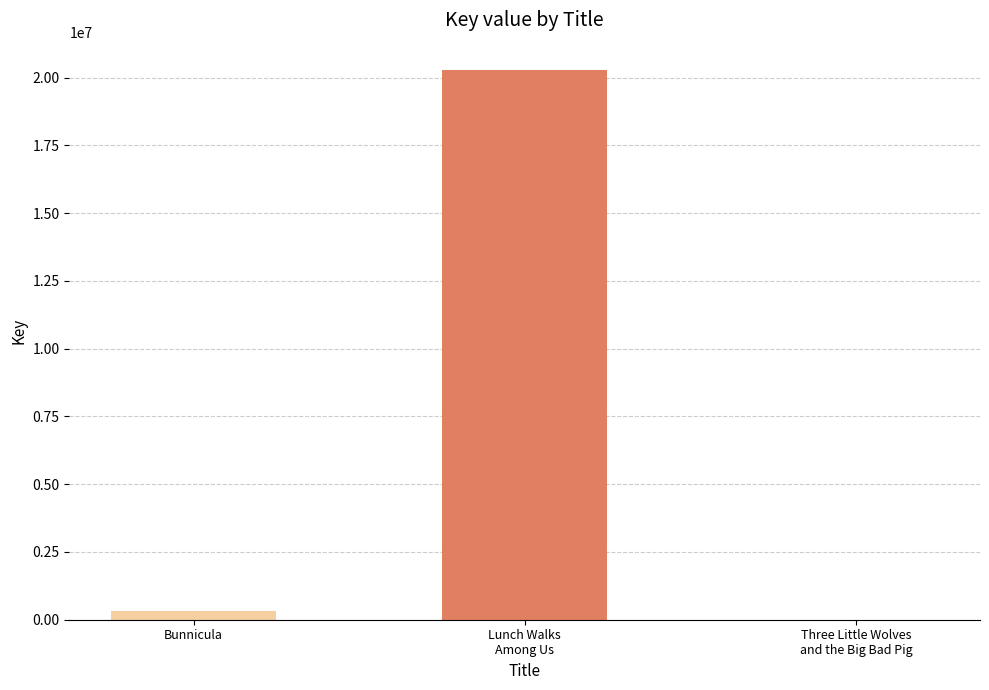

Count the number of categories in the chart.

3